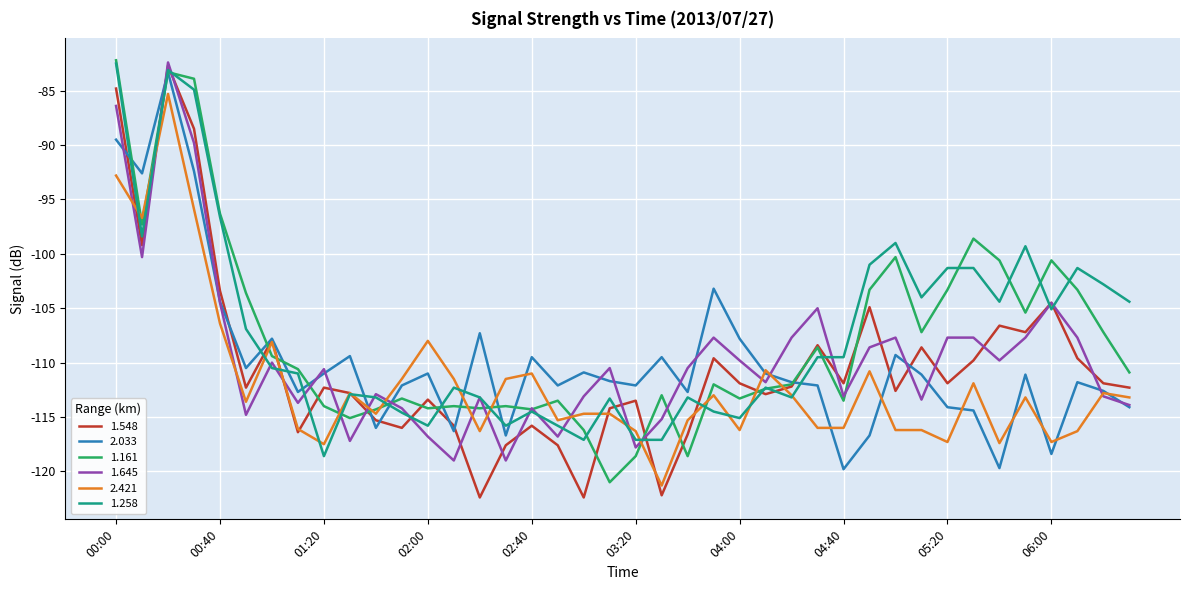

What is the smallest value displayed?

-122.4